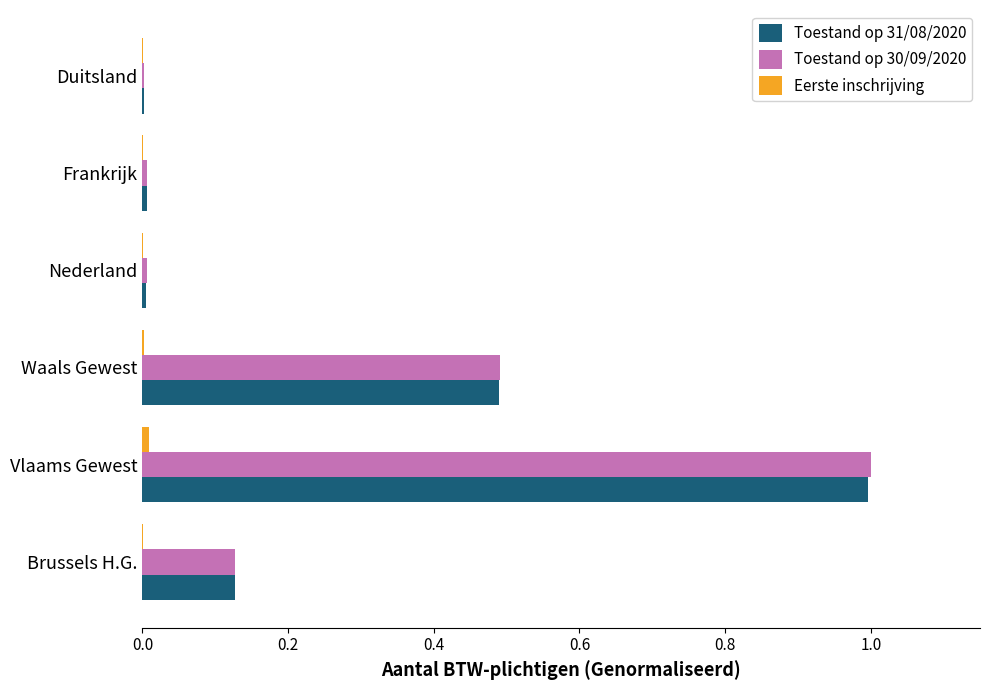

At which category is the sum across all series the highest?

Vlaams Gewest